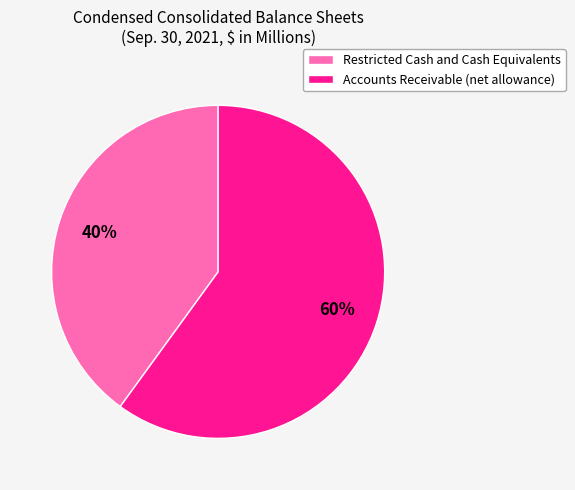

What percentage is the Restricted Cash and Cash Equivalents slice, to the nearest percent?

40%